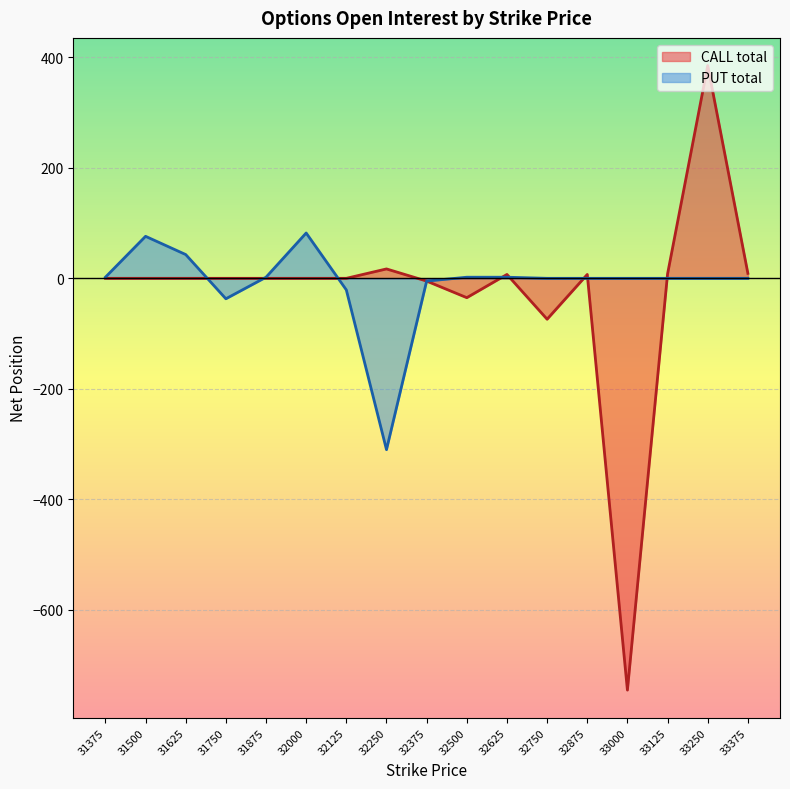

What is the average value of the CALL total series?

-25